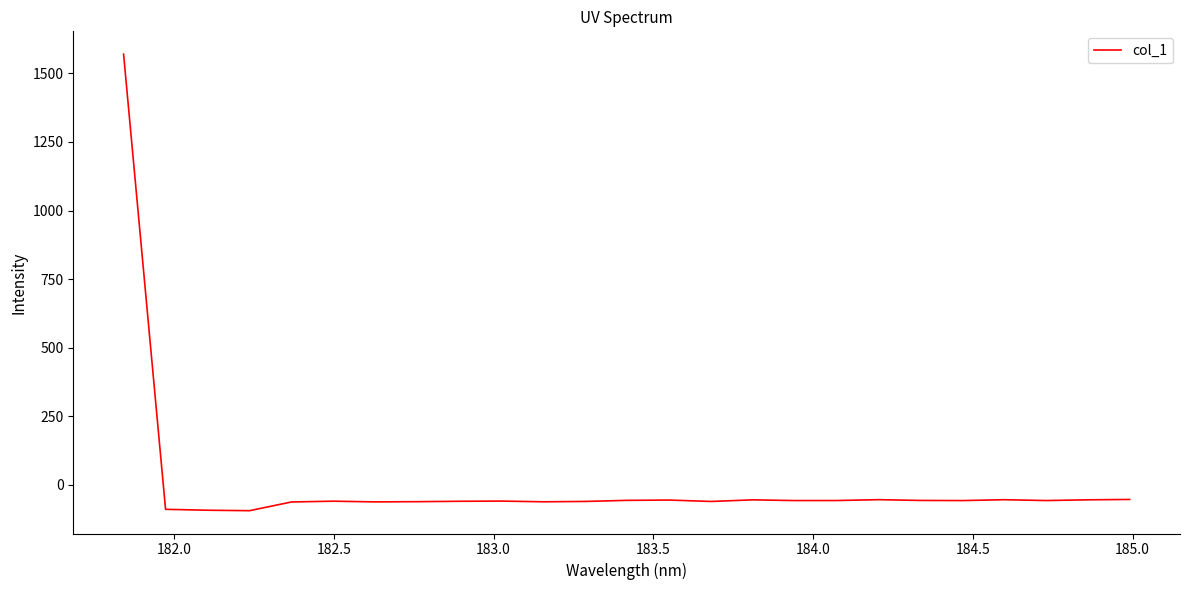

What is the difference between the maximum and minimum values?

1663.4